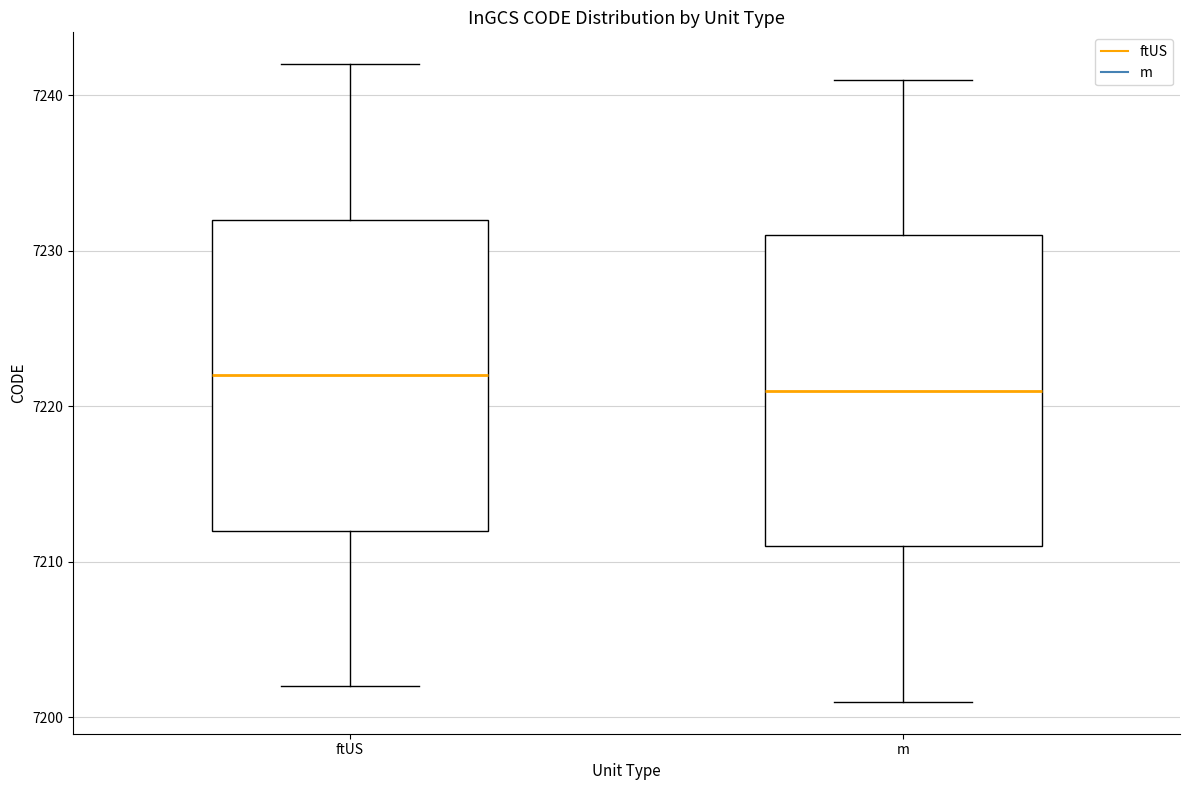

Reading left to right, read every box against the y-axis: the position of its median line, the range the box covers, and the ends of its whiskers. The values are not printed on the chart, so give them approximately, as read against the axis.

ftUS: median 7222, box 7212 to 7232, whiskers 7202 to 7242
m: median 7221, box 7211 to 7231, whiskers 7201 to 7241